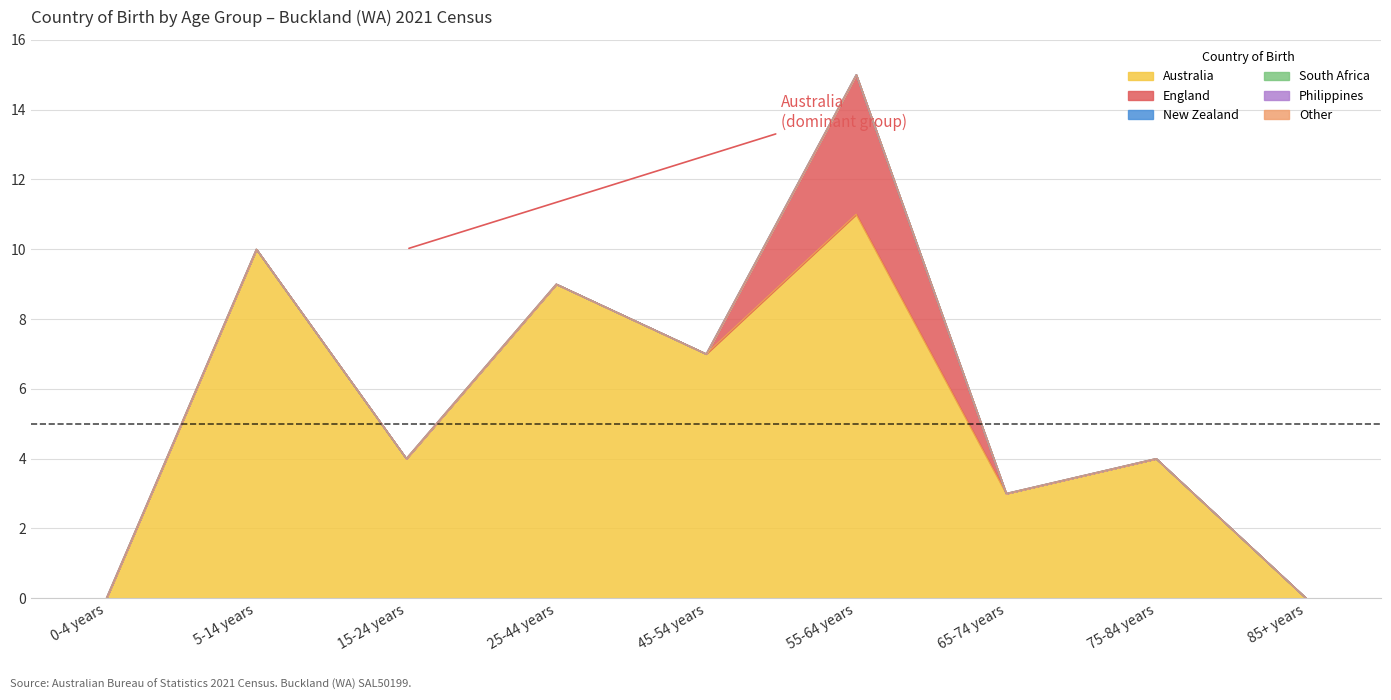

How many lines are shown in the chart?

6